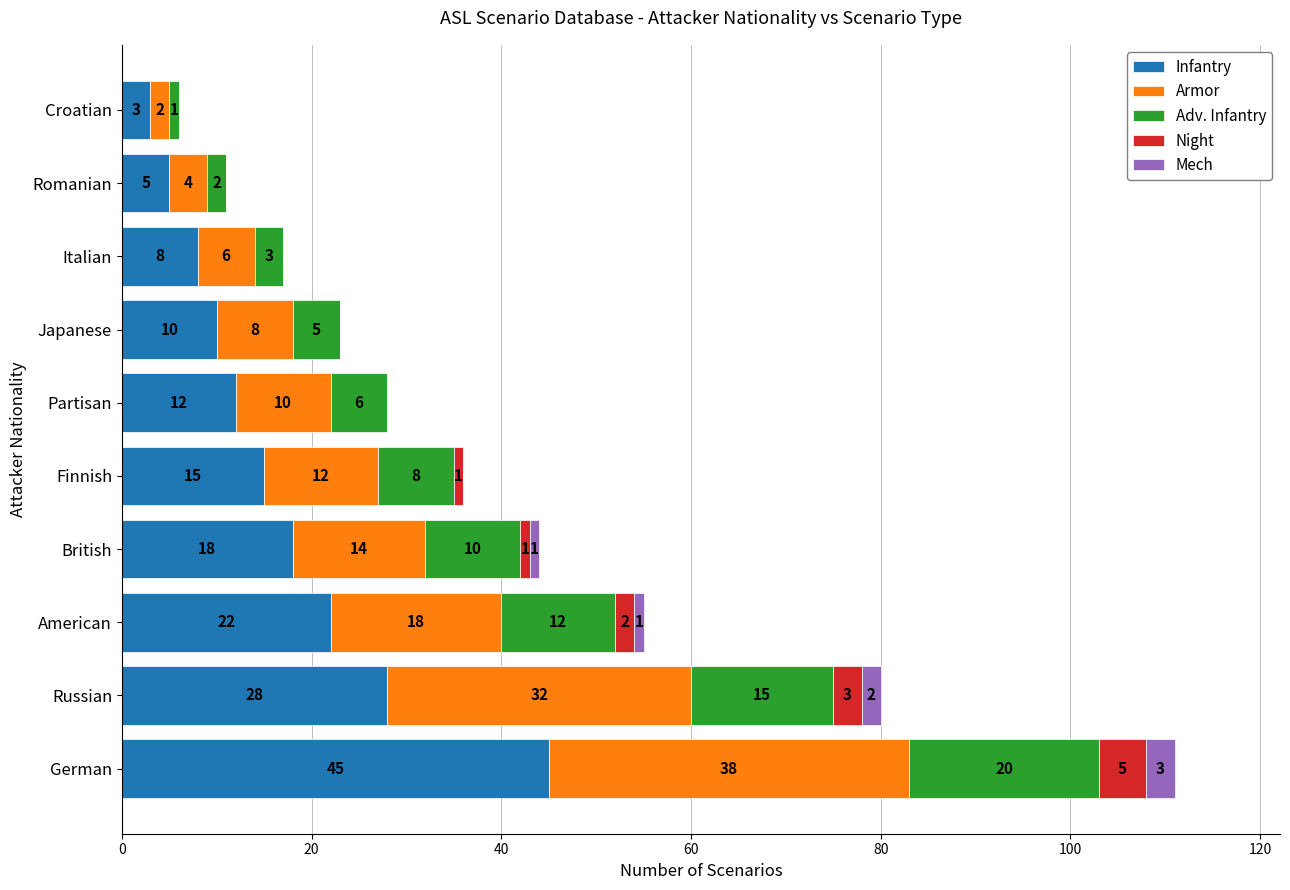

At which category is the sum across all series the highest?

German